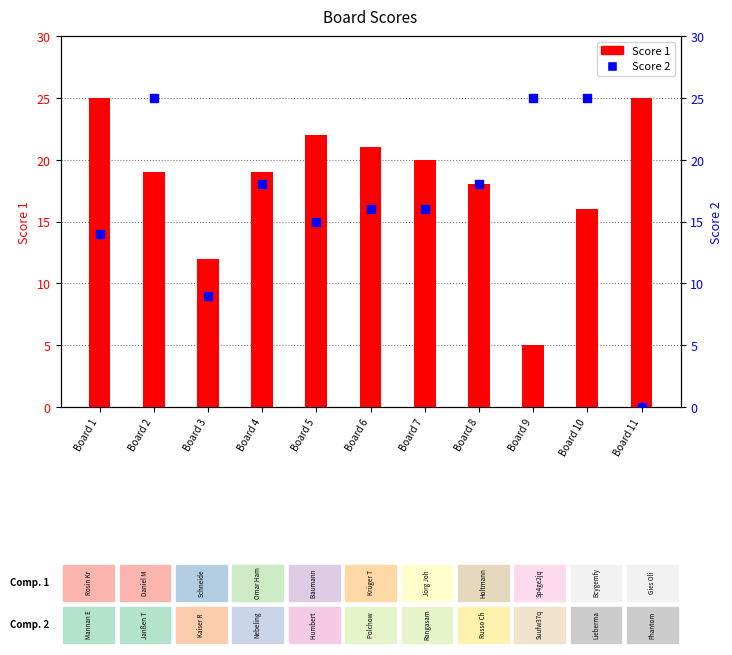

Which series contains the lowest Y value?

Score 2